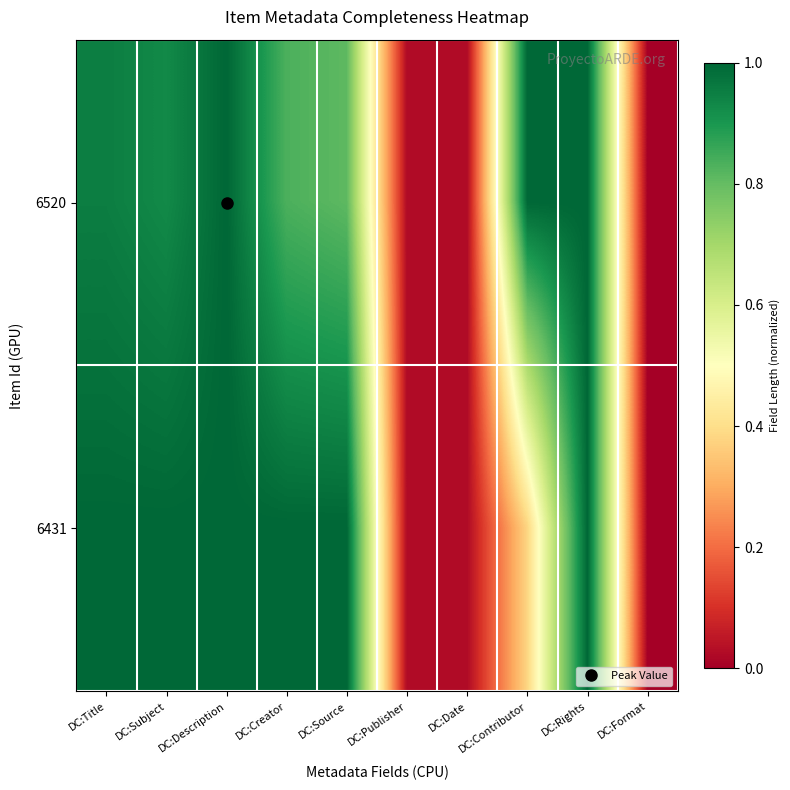

At which category is the sum across all series the highest?

DC:Description